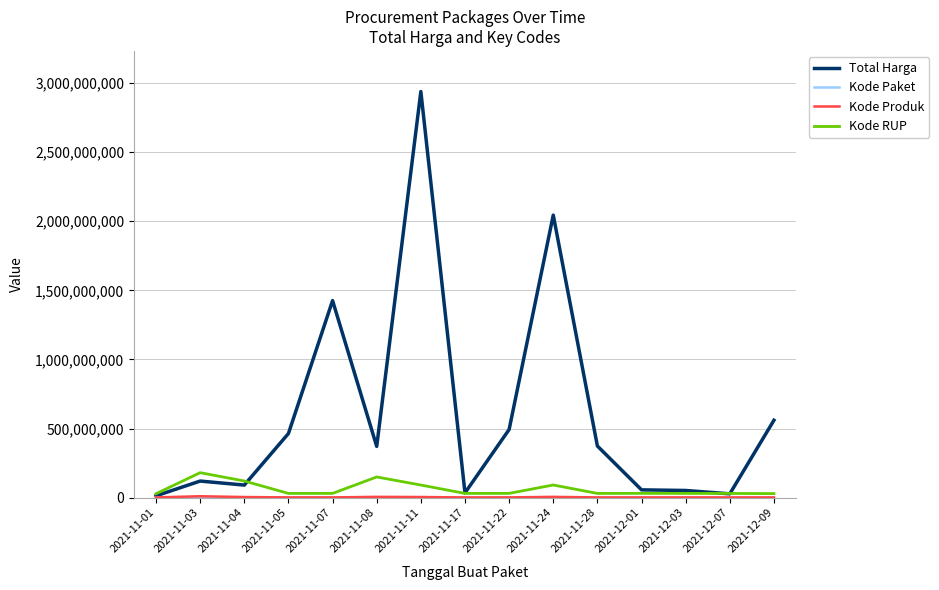

Which label corresponds to the largest value in the chart?

2021-11-11